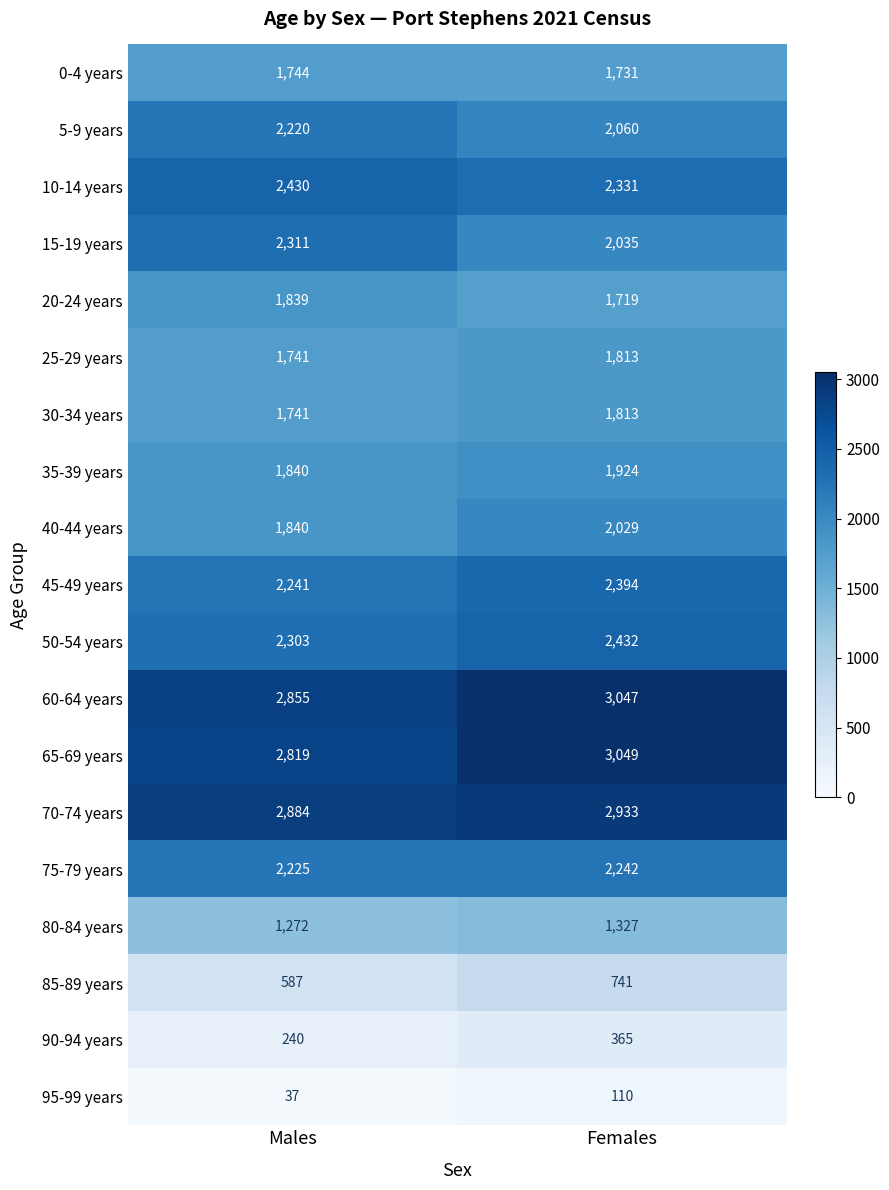

Which series changed the most between Males and Females?

15-19 years